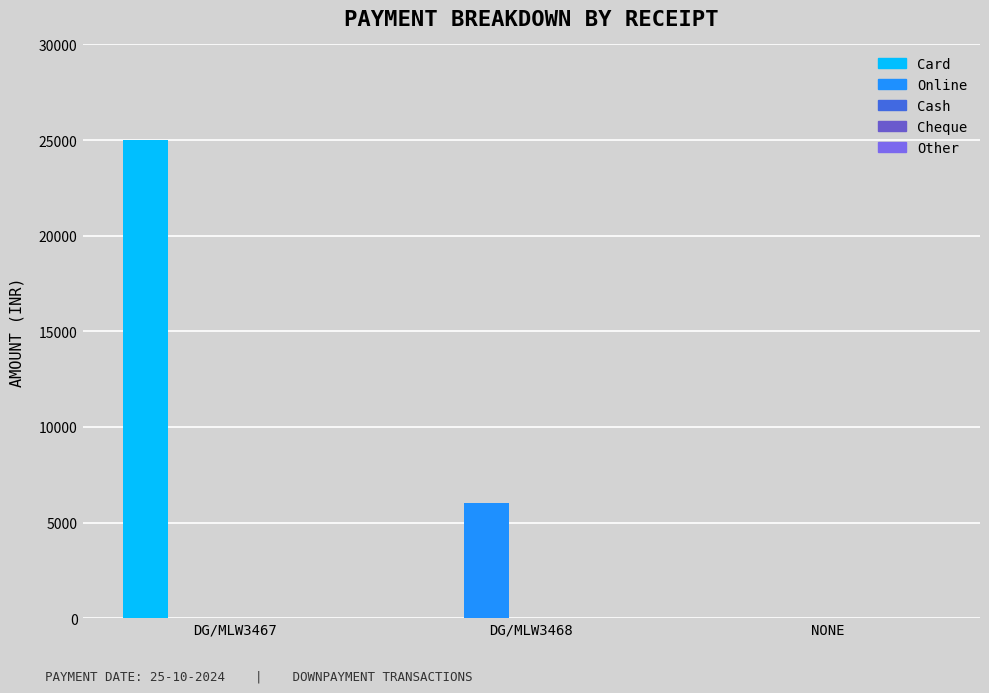

How many series are shown in this chart?

2